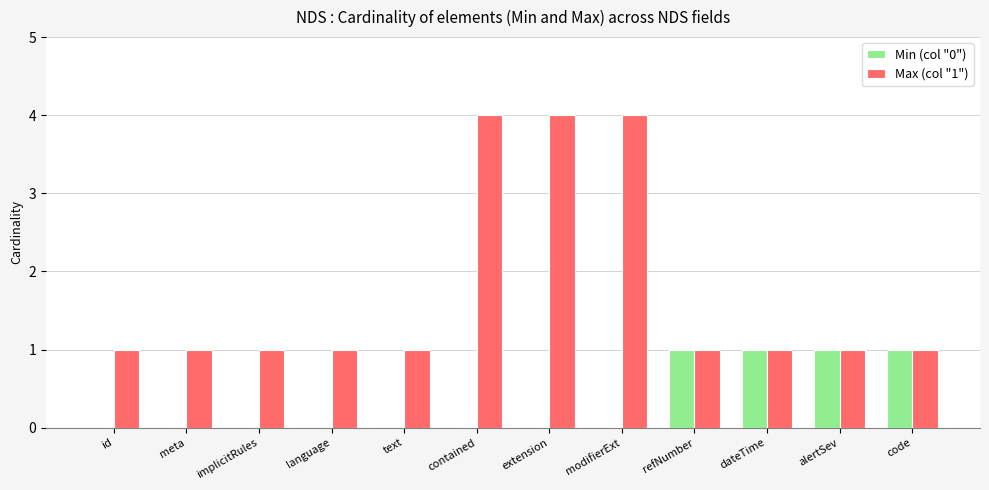

The value of Min (col "0") at alertSev is 2. True or false?

False